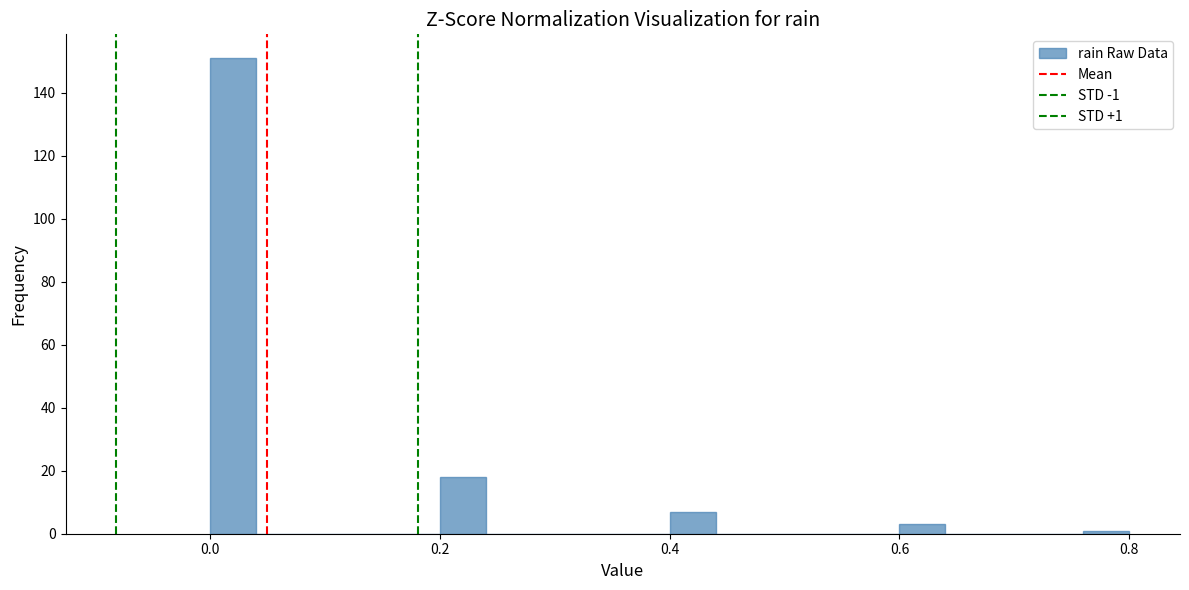

Around what value on the x-axis is the tallest bar? Give the approximate position of its centre, as read against the axis.

0.02